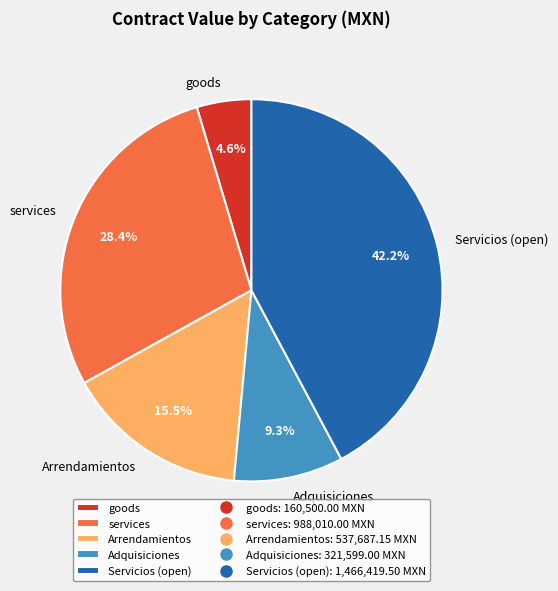

What percentage is the goods slice, to the nearest percent?

5%